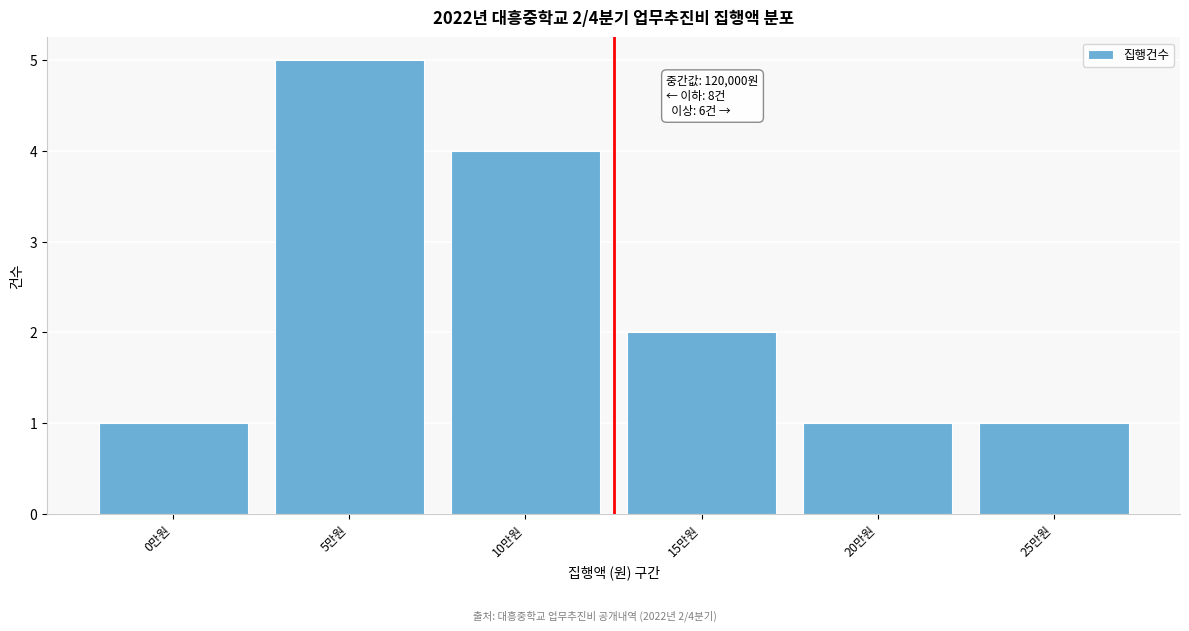

Reading left to right, what are all the values shown in this chart?

0만원=1	5만원=5	10만원=4	15만원=2	20만원=1	25만원=1